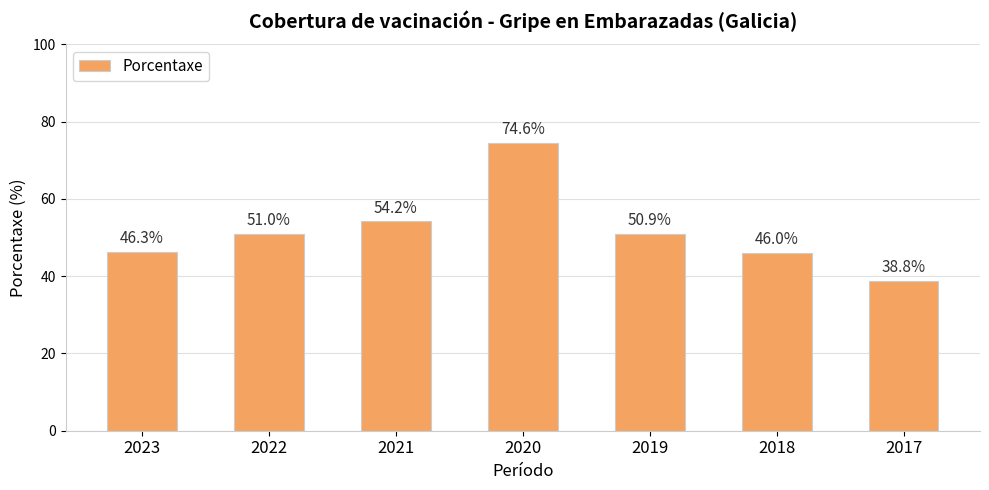

True or false: the data shows 54.2 at 2021.

True